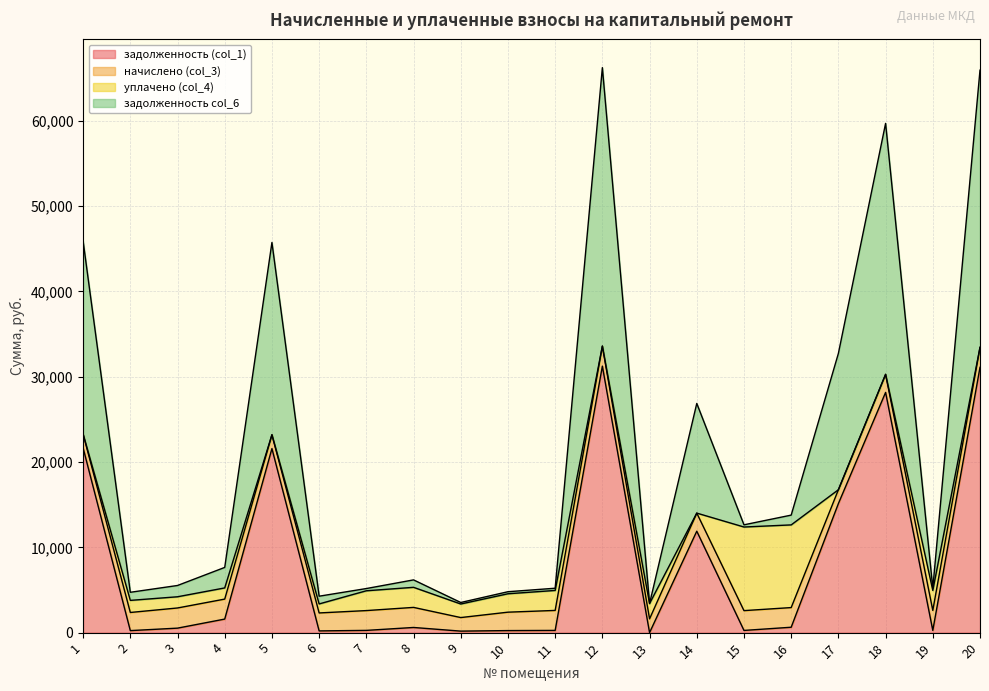

What is the value of the задолженность (col_1) point at the 9th from the left?

176.7